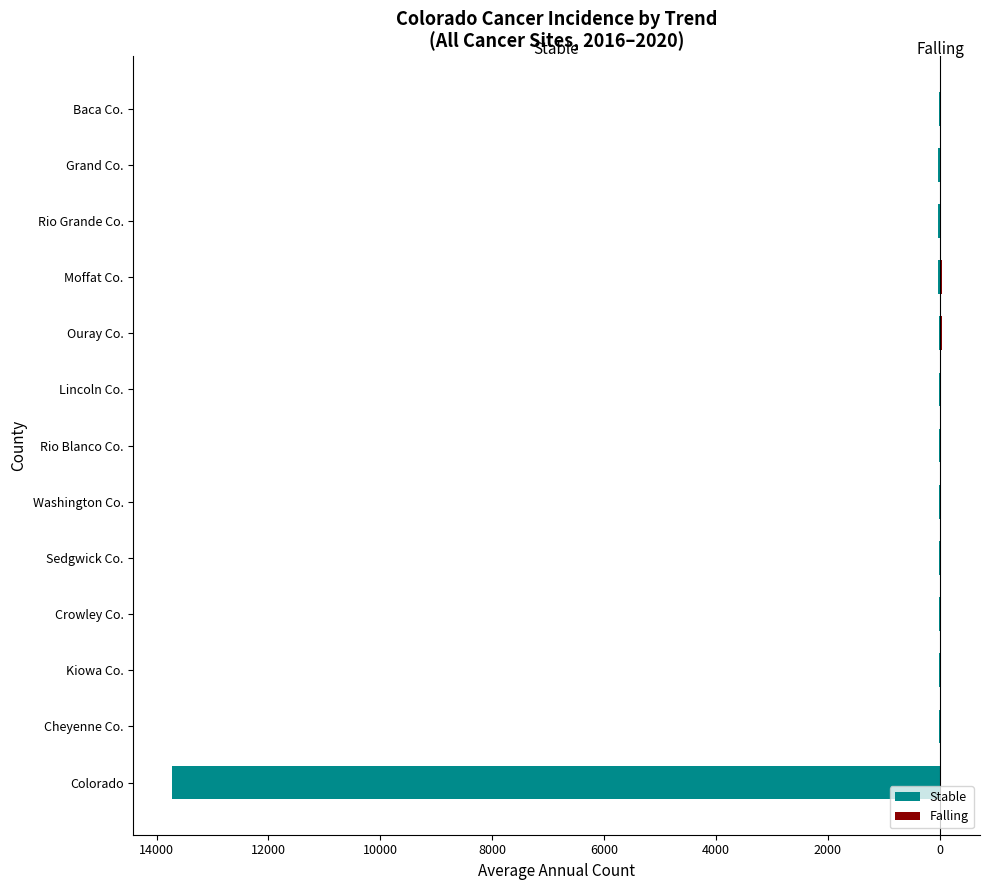

Rank the series at Cheyenne Co. from lowest to highest value.

Stable, Falling